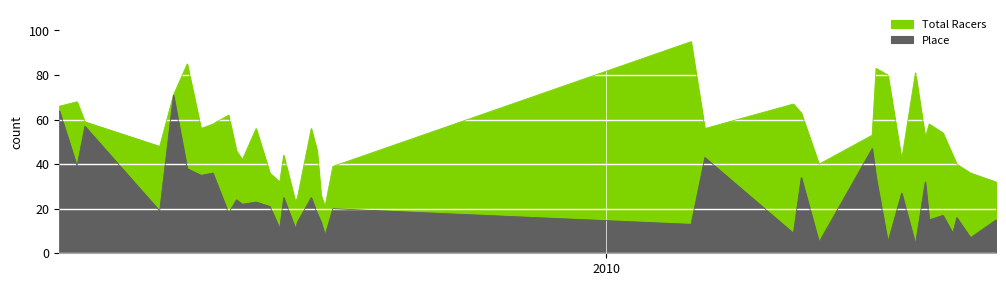

Rank the series by their maximum value, from lowest to highest.

place, total_racers